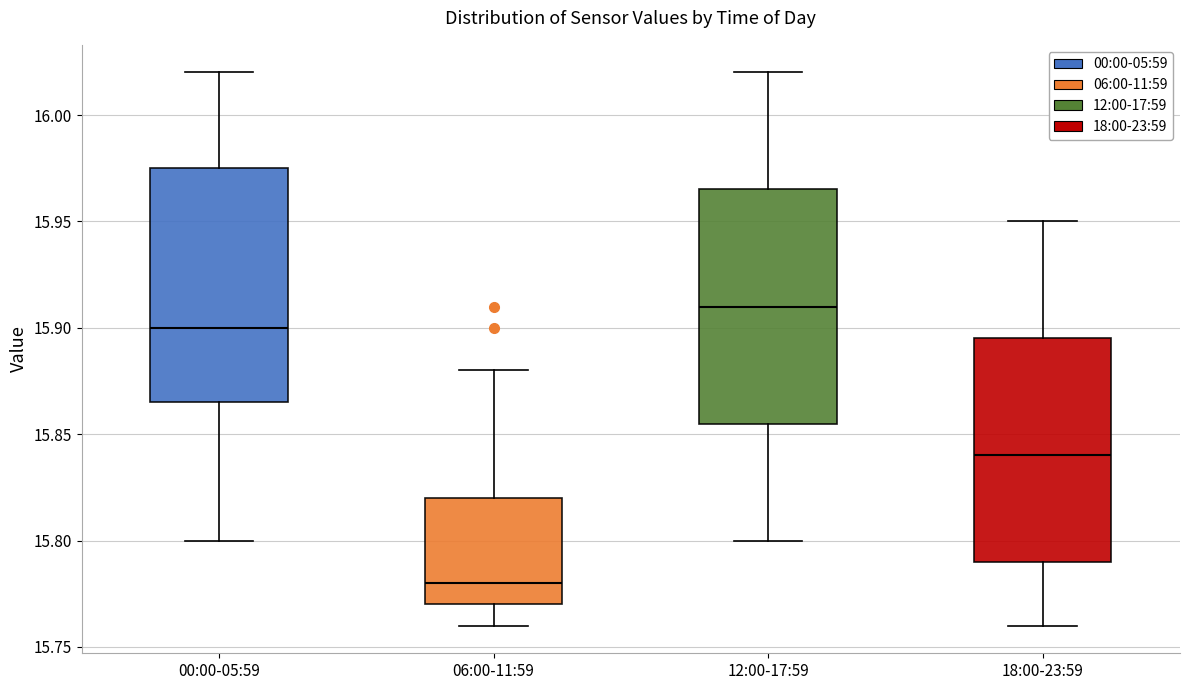

Reading left to right, read every box against the y-axis: the position of its median line, the range the box covers, and the ends of its whiskers. The values are not printed on the chart, so give them approximately, as read against the axis.

00:00-05:59: median 15.900, box 15.865 to 15.975, whiskers 15.800 to 16.020
06:00-11:59: median 15.780, box 15.770 to 15.820, whiskers 15.760 to 15.880
12:00-17:59: median 15.910, box 15.855 to 15.965, whiskers 15.800 to 16.020
18:00-23:59: median 15.840, box 15.790 to 15.895, whiskers 15.760 to 15.950